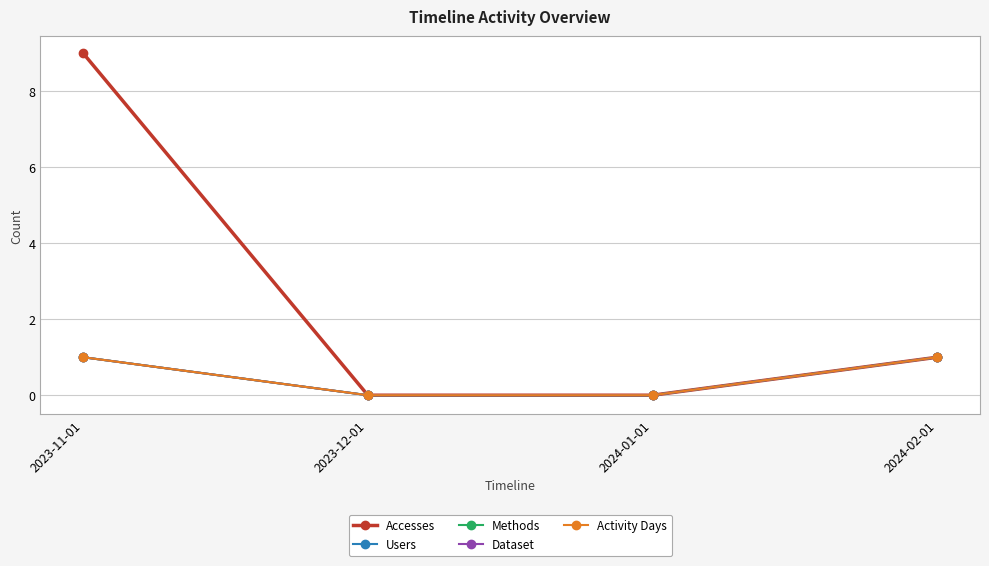

At which category is the sum across all series the highest?

2023-11-01